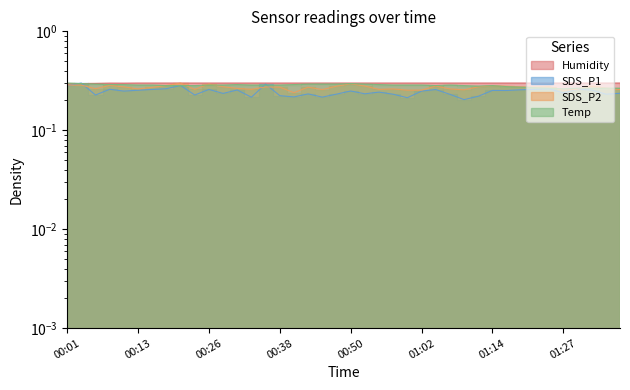

Reading right to left, list all the values displayed in this chart.

SDS_P1: 01:36=0.2	01:34=0.2	01:32=0.3	01:29=0.3	01:27=0.2	01:24=0.3	01:22=0.3	01:19=0.3	01:17=0.3	01:14=0.3	01:12=0.2	01:10=0.2	01:07=0.2	01:05=0.3	01:02=0.2	01:00=0.2	00:57=0.2	00:55=0.2	00:53=0.2	00:50=0.2	00:48=0.2	00:45=0.2	00:43=0.2	00:40=0.2	00:38=0.2	00:35=0.3	00:33=0.2	00:31=0.3	00:28=0.2	00:26=0.3	00:23=0.2	00:21=0.3	00:18=0.3	00:16=0.3	00:13=0.3	00:11=0.2	00:08=0.3	00:06=0.2	00:03=0.3	00:01=0.3
SDS_P2: 01:36=0.3	01:34=0.3	01:32=0.3	01:29=0.3	01:27=0.3	01:24=0.3	01:22=0.3	01:19=0.3	01:17=0.3	01:14=0.3	01:12=0.3	01:10=0.3	01:07=0.3	01:05=0.3	01:02=0.3	01:00=0.3	00:57=0.3	00:55=0.3	00:53=0.3	00:50=0.3	00:48=0.3	00:45=0.3	00:43=0.3	00:40=0.2	00:38=0.3	00:35=0.3	00:33=0.3	00:31=0.3	00:28=0.3	00:26=0.3	00:23=0.3	00:21=0.3	00:18=0.3	00:16=0.3	00:13=0.3	00:11=0.3	00:08=0.3	00:06=0.3	00:03=0.3	00:01=0.3
Temp: 01:36=0.3	01:34=0.3	01:32=0.3	01:29=0.3	01:27=0.3	01:24=0.3	01:22=0.3	01:19=0.3	01:17=0.3	01:14=0.3	01:12=0.3	01:10=0.3	01:07=0.3	01:05=0.3	01:02=0.3	01:00=0.3	00:57=0.3	00:55=0.3	00:53=0.3	00:50=0.3	00:48=0.3	00:45=0.3	00:43=0.3	00:40=0.3	00:38=0.3	00:35=0.3	00:33=0.3	00:31=0.3	00:28=0.3	00:26=0.3	00:23=0.3	00:21=0.3	00:18=0.3	00:16=0.3	00:13=0.3	00:11=0.3	00:08=0.3	00:06=0.3	00:03=0.3	00:01=0.3
Humidity: 01:36=0.3	01:34=0.3	01:32=0.3	01:29=0.3	01:27=0.3	01:24=0.3	01:22=0.3	01:19=0.3	01:17=0.3	01:14=0.3	01:12=0.3	01:10=0.3	01:07=0.3	01:05=0.3	01:02=0.3	01:00=0.3	00:57=0.3	00:55=0.3	00:53=0.3	00:50=0.3	00:48=0.3	00:45=0.3	00:43=0.3	00:40=0.3	00:38=0.3	00:35=0.3	00:33=0.3	00:31=0.3	00:28=0.3	00:26=0.3	00:23=0.3	00:21=0.3	00:18=0.3	00:16=0.3	00:13=0.3	00:11=0.3	00:08=0.3	00:06=0.3	00:03=0.3	00:01=0.3